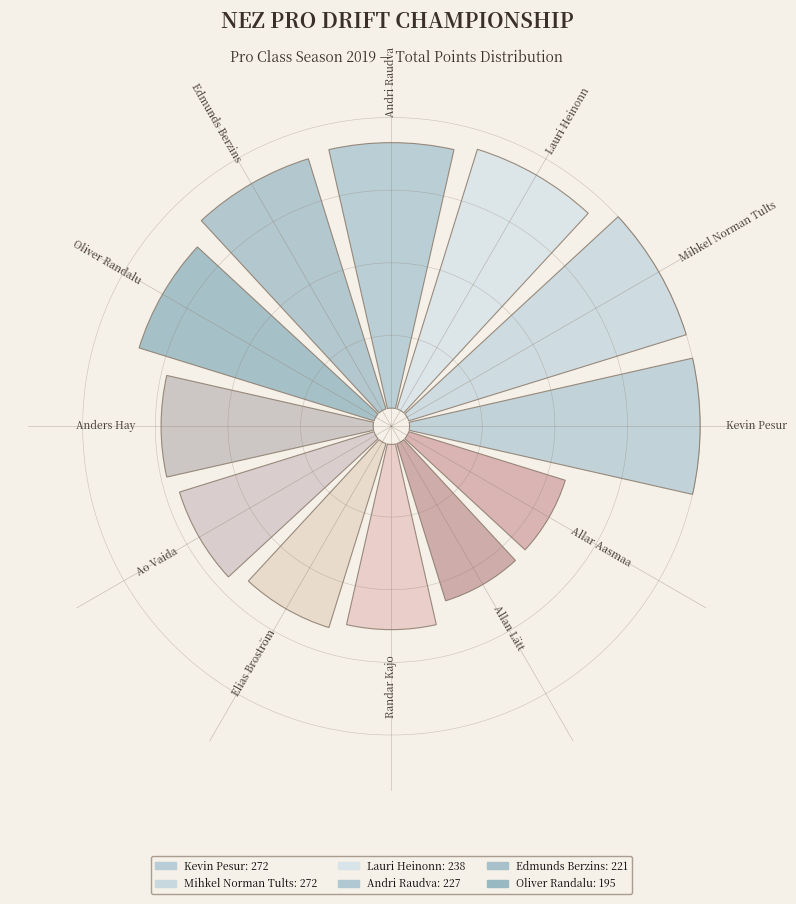

Is there a majority slice in this chart?

No